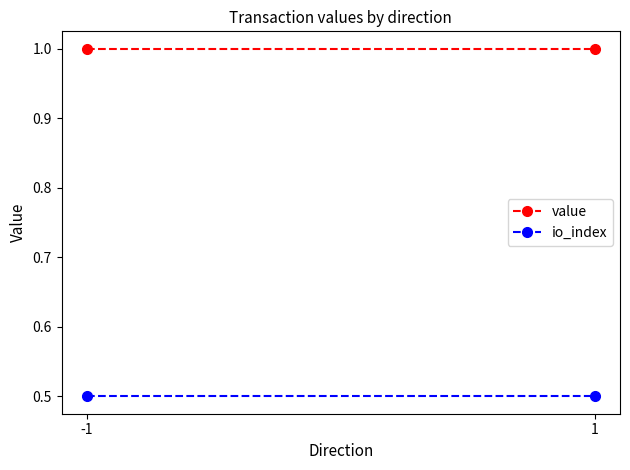

How many lines are shown in the chart?

2